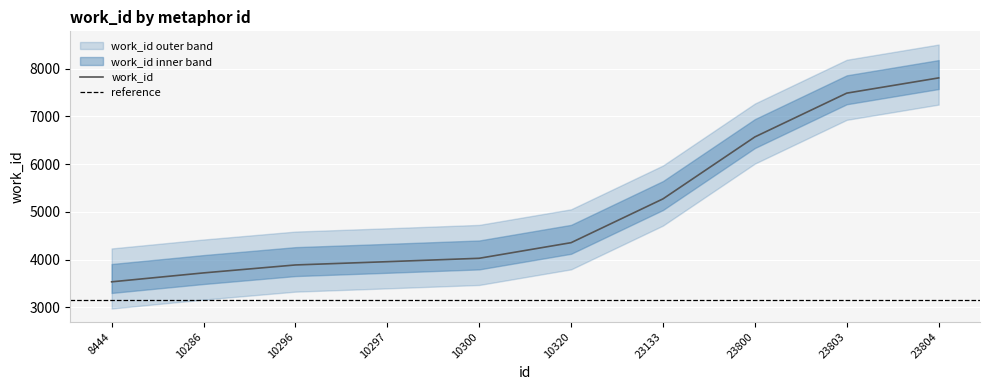

True or false: there are more than 2 points higher than both neighbors.

False